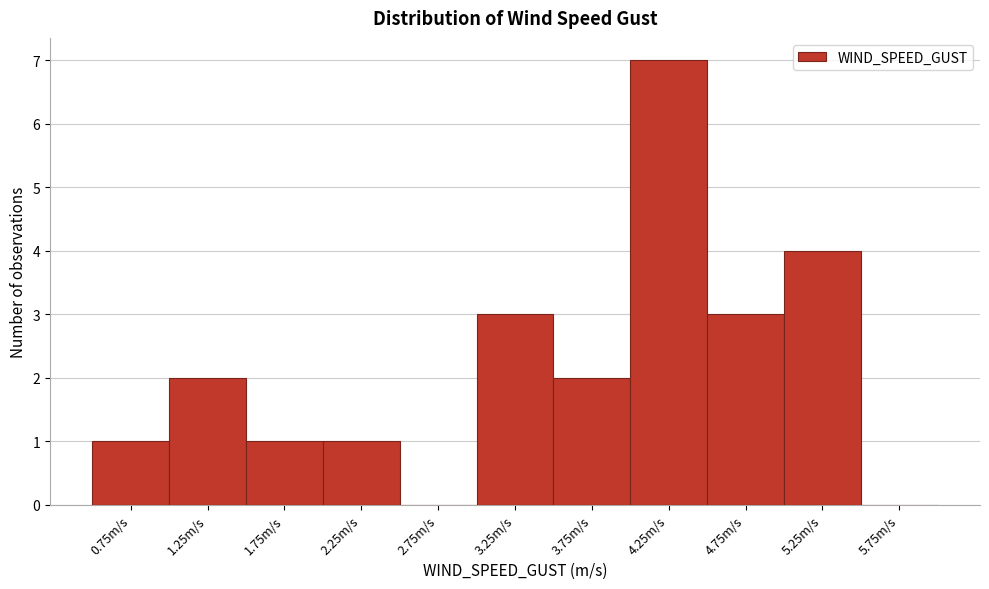

What is the height of the bar covering 0.5 to 1.0 on the x-axis? The values are not printed on the chart, so give them approximately, as read against the axis.

1